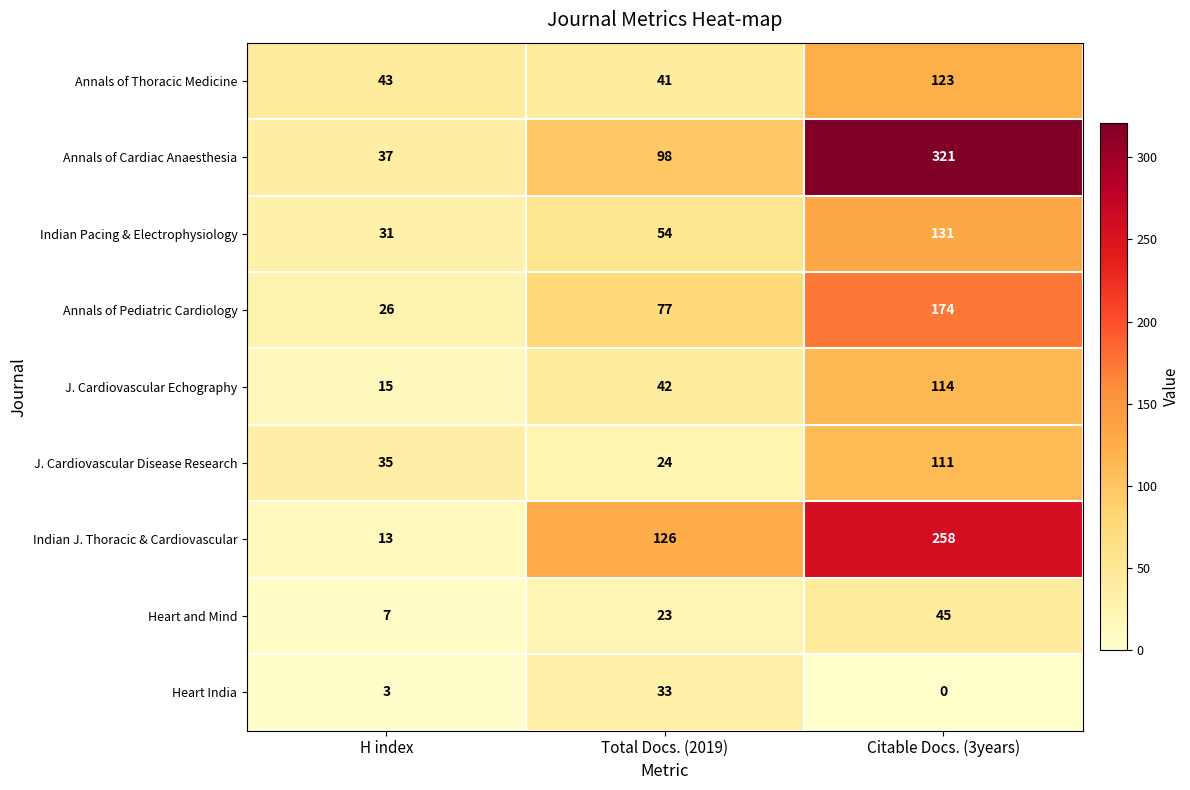

Reading left to right, extract all data points from this chart.

Annals of Thoracic Medicine: 43	41	123
Annals of Cardiac Anaesthesia: 37	98	321
Indian Pacing & Electrophysiology: 31	54	131
Annals of Pediatric Cardiology: 26	77	174
J. Cardiovascular Echography: 15	42	114
J. Cardiovascular Disease Research: 35	24	111
Indian J. Thoracic & Cardiovascular: 13	126	258
Heart and Mind: 7	23	45
Heart India: 3	33	0